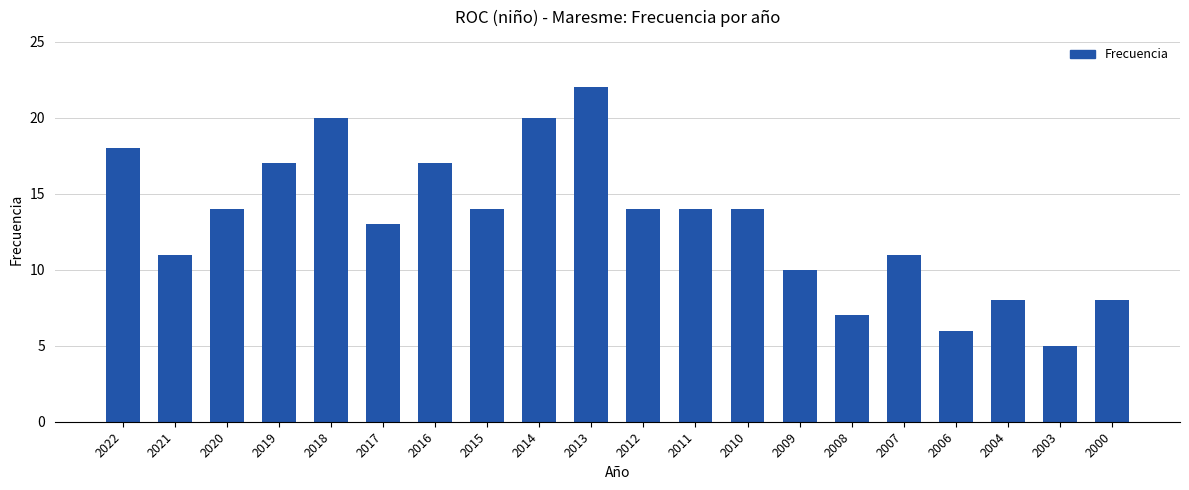

At which label does the data first exceed 14?

2022